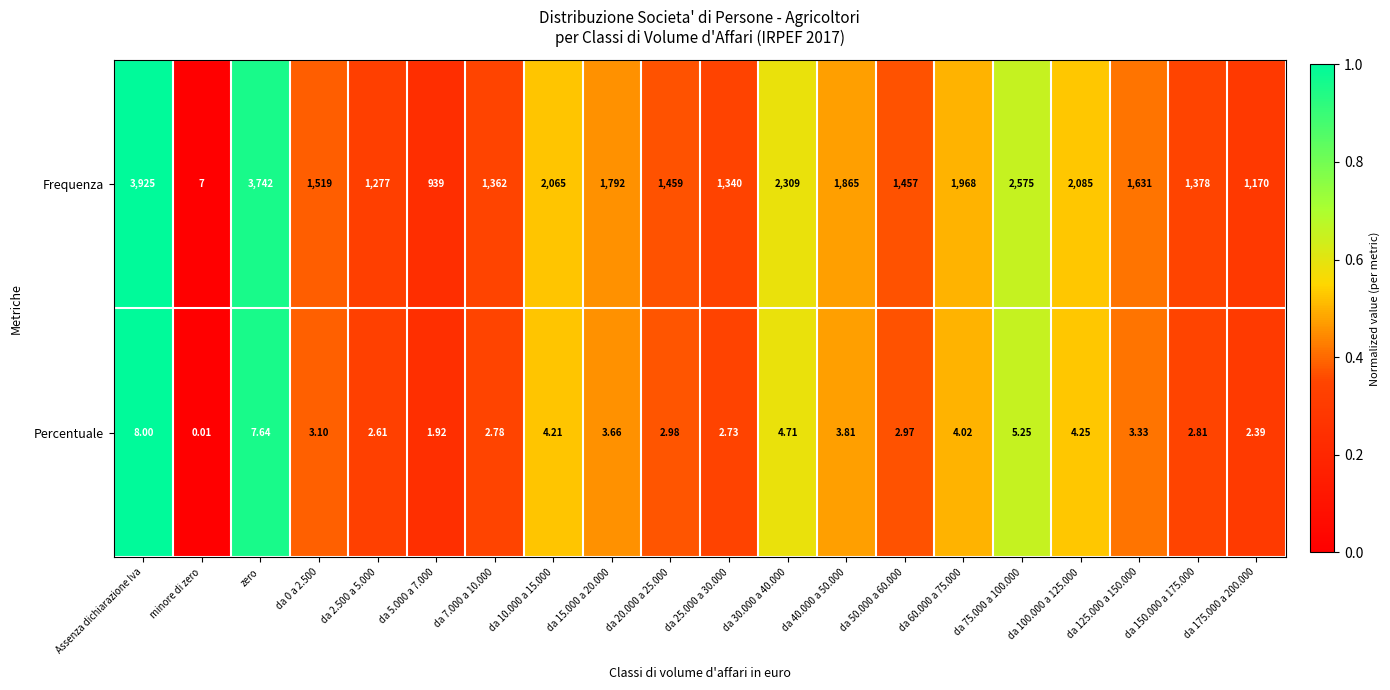

How many categories are shown in the chart?

20